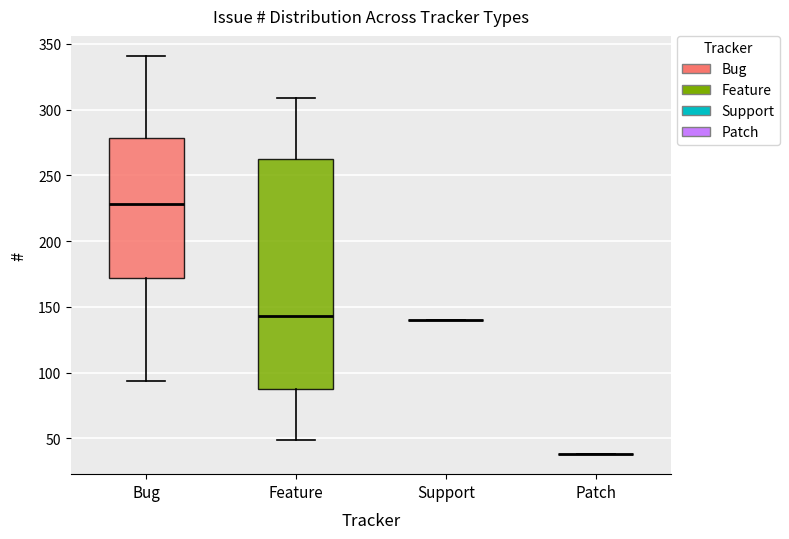

Reading left to right, transcribe this box plot: for each box, give where its median line is, the range the box spans, and where its two whiskers end, as read against the y-axis. The values are not printed on the chart, so give them approximately, as read against the axis.

Bug: median 230, box 170 to 280, whiskers 95 to 340
Feature: median 145, box 90 to 265, whiskers 50 to 310
Support: box collapsed to a line at 140, whiskers 140 to 140
Patch: box collapsed to a line at 40, whiskers 40 to 40